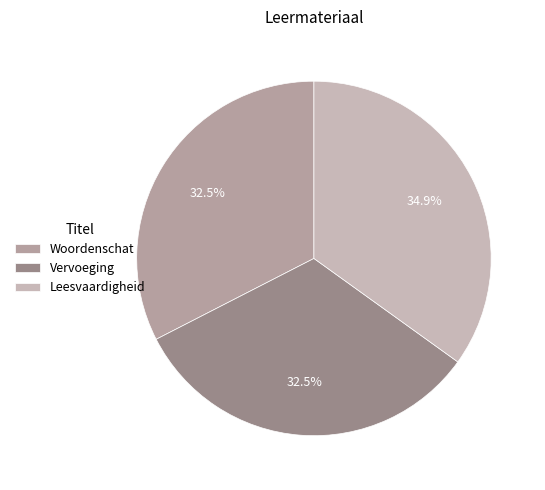

What percentage is the Leesvaardigheid slice, to the nearest percent?

35%